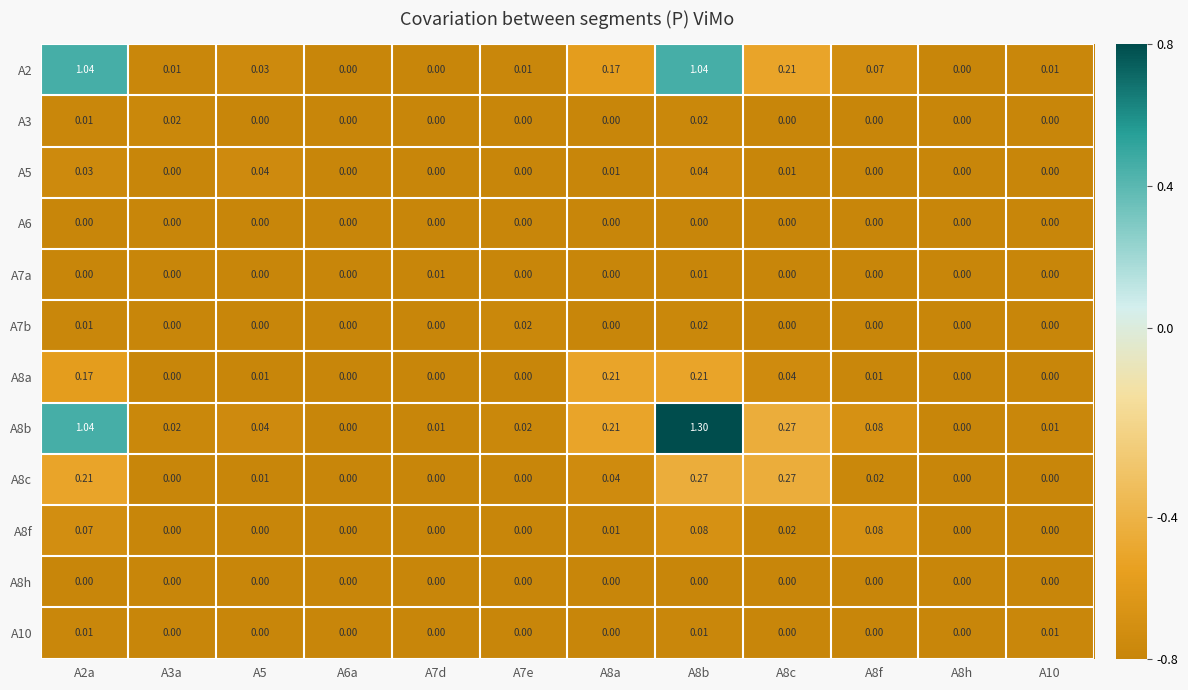

Is the value of A7a at A8h greater than the value of A5 at A8b?

No